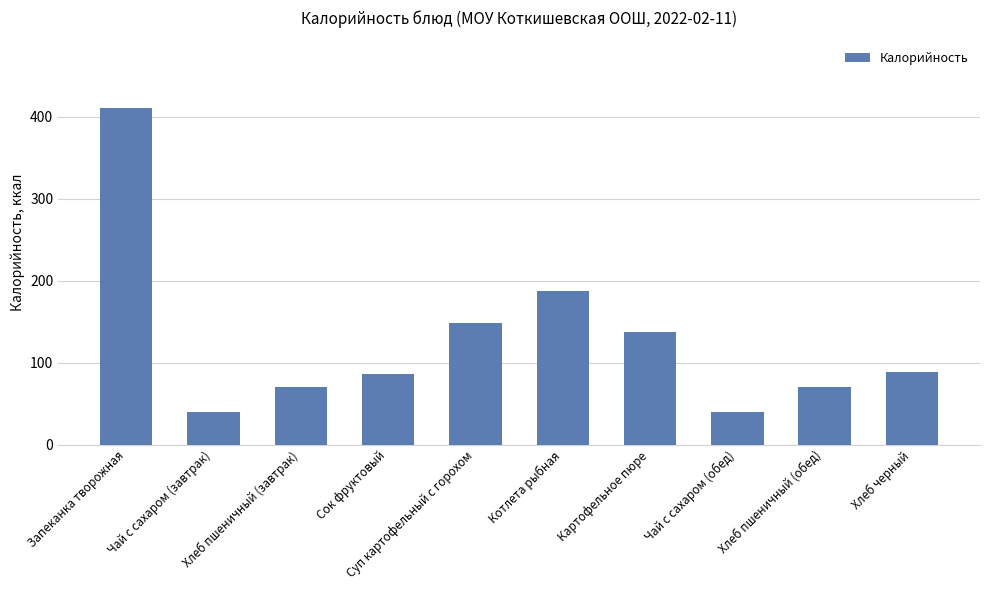

How many bars are there in total?

10